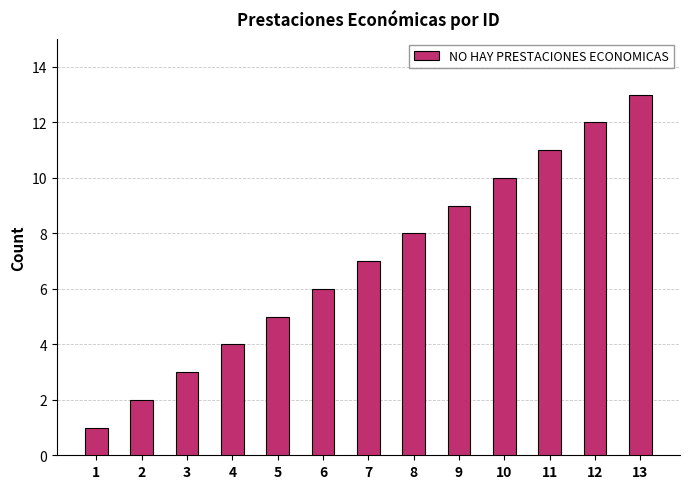

Rank the categories by value from highest to lowest.

13, 12, 11, 10, 9, 8, 7, 6, 5, 4, 3, 2, 1